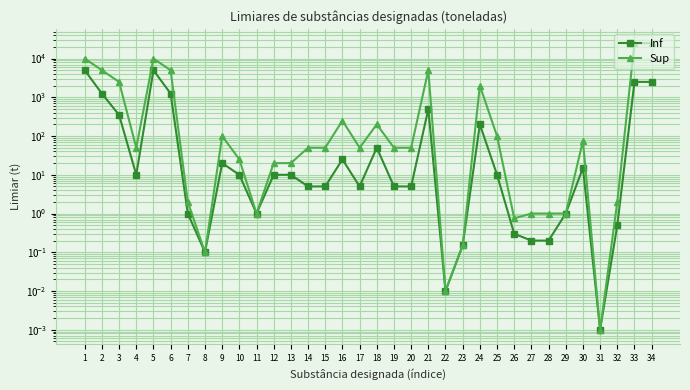

At which category does Inf reach its first local peak?

5